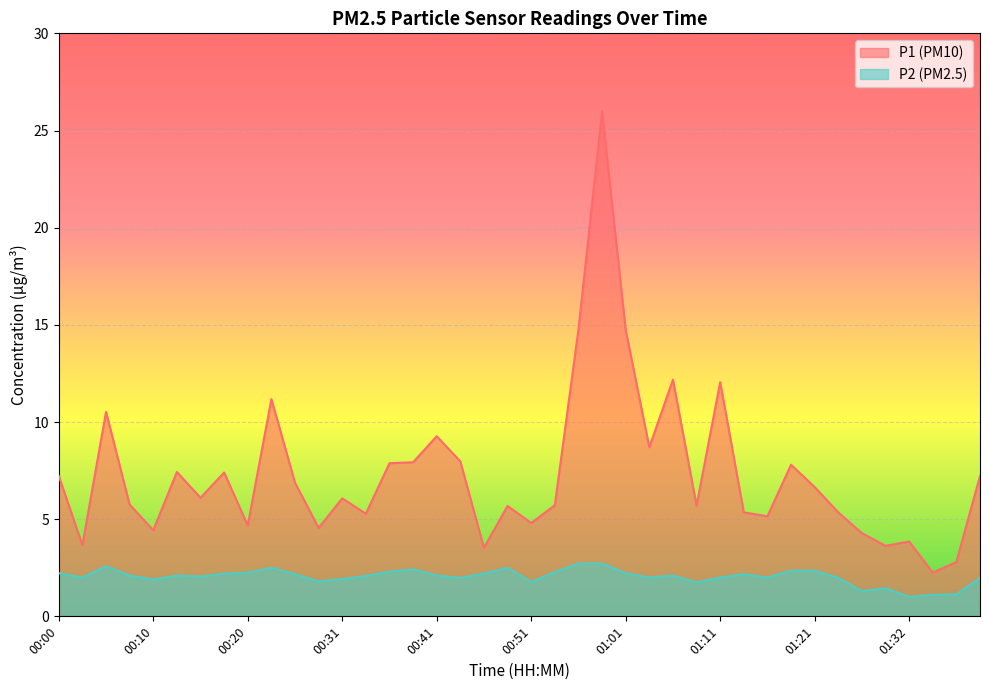

What are all the series names shown in the legend?

P1 (PM10), P2 (PM2.5)